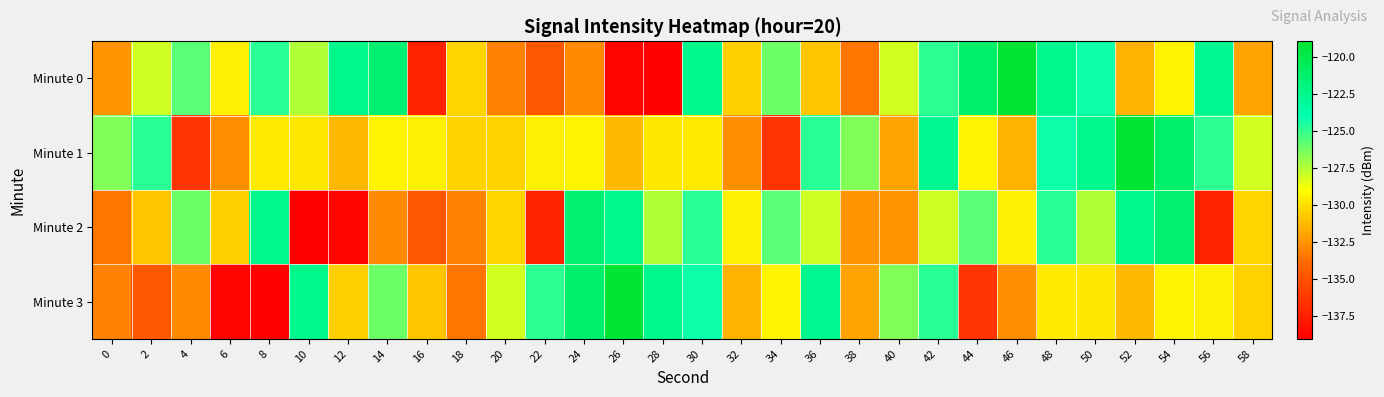

Which has a higher value, 20 or 12?

12